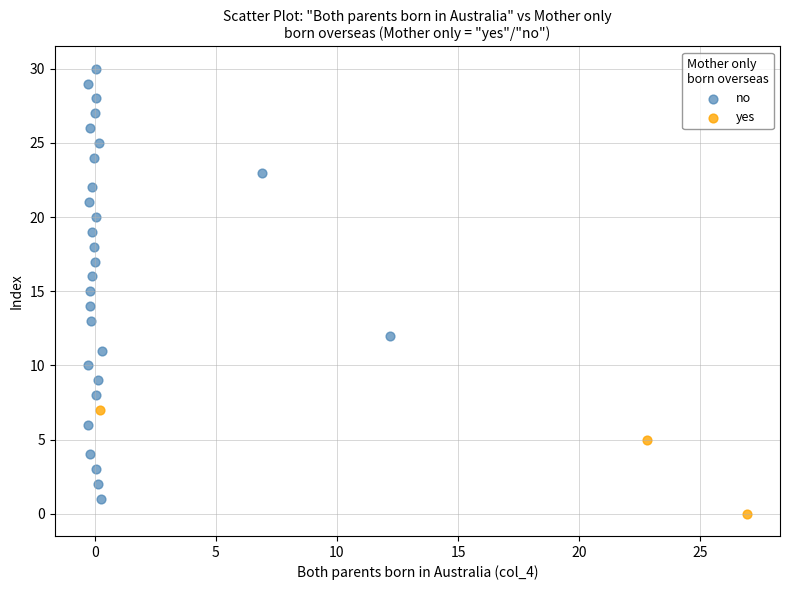

Which series reaches the maximum Y coordinate?

no